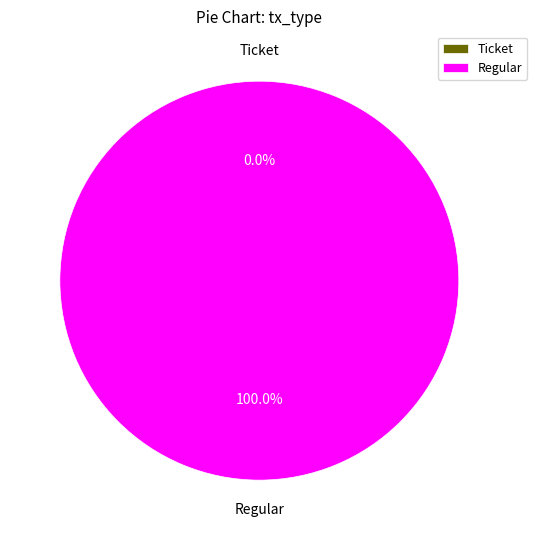

True or false: Regular accounts for 86% of the total.

False